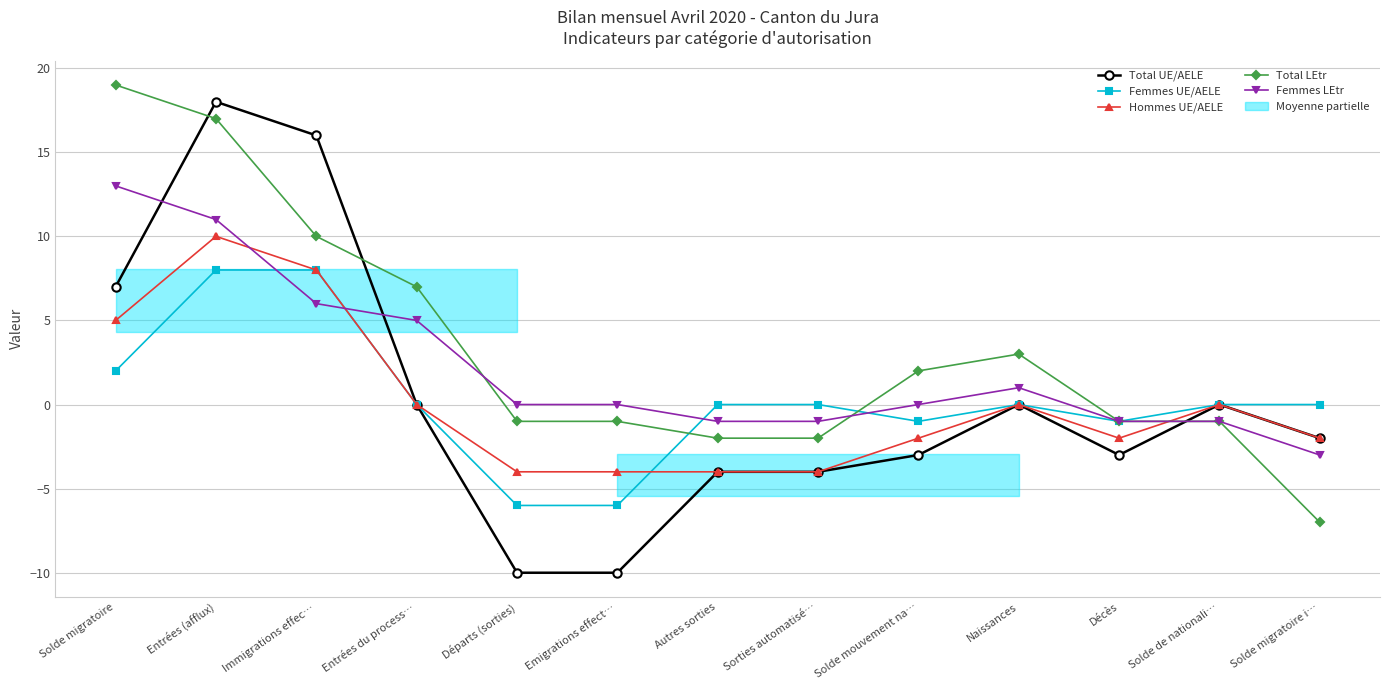

How many lines are shown in the chart?

5